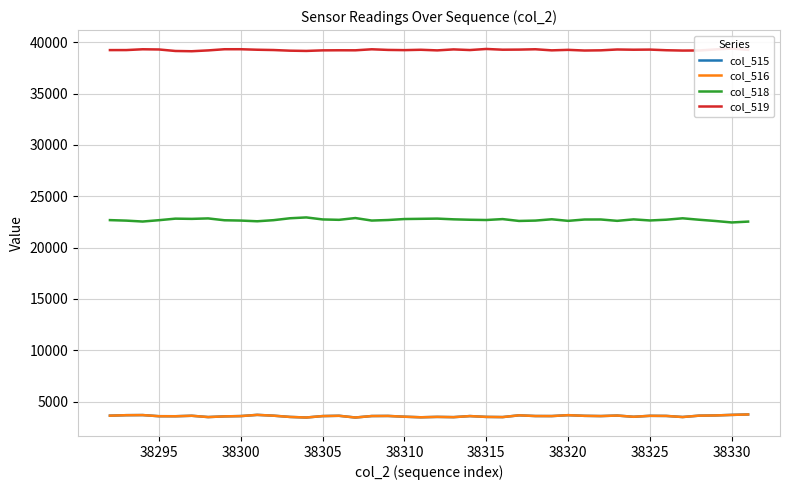

What is the maximum value for col_516?

3739